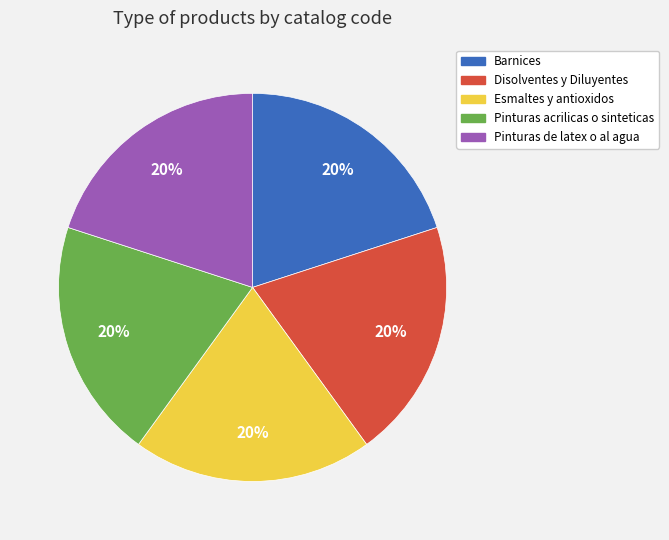

Does Pinturas de latex o al agua represent more than half of the total?

No